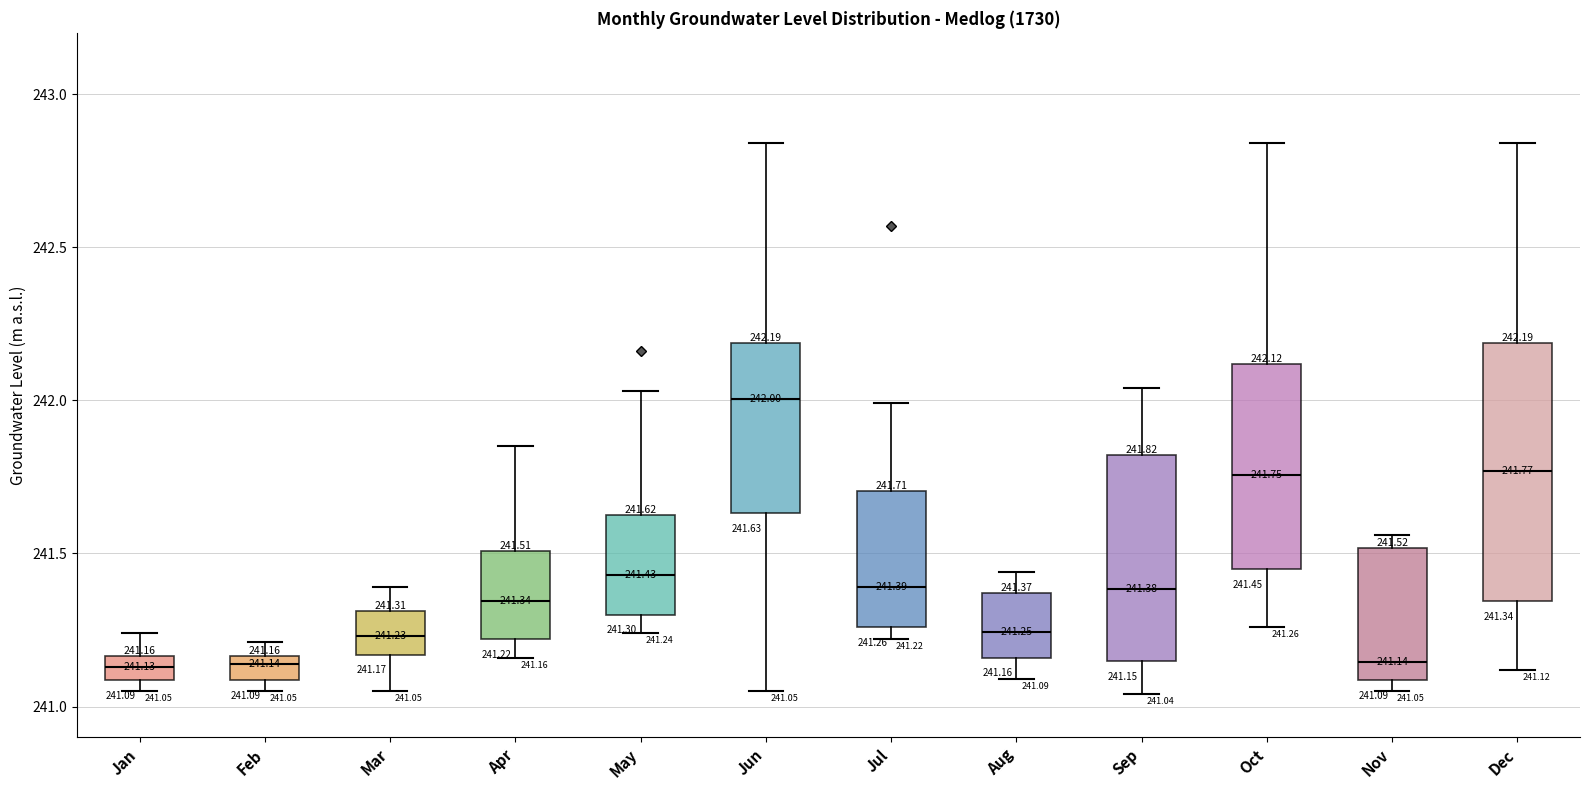

Which box has the highest median line?

Jun